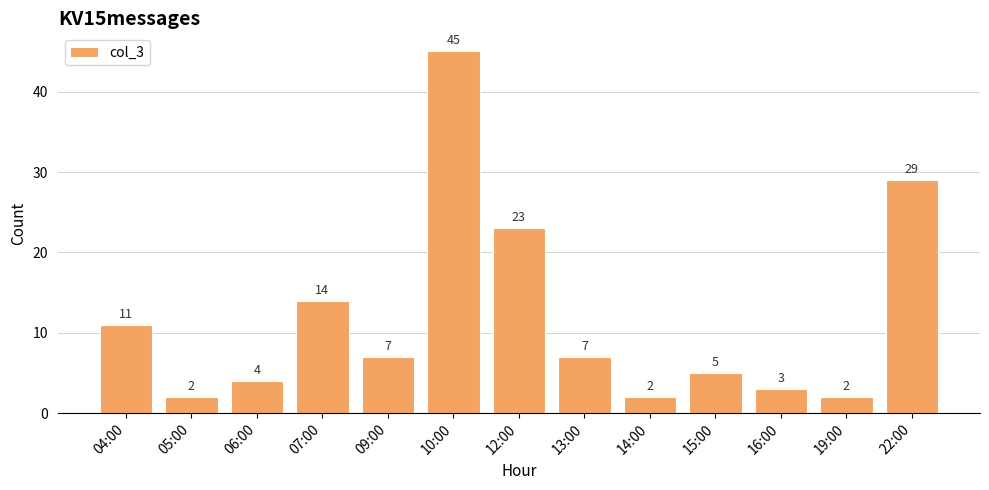

What is the smallest value displayed?

2